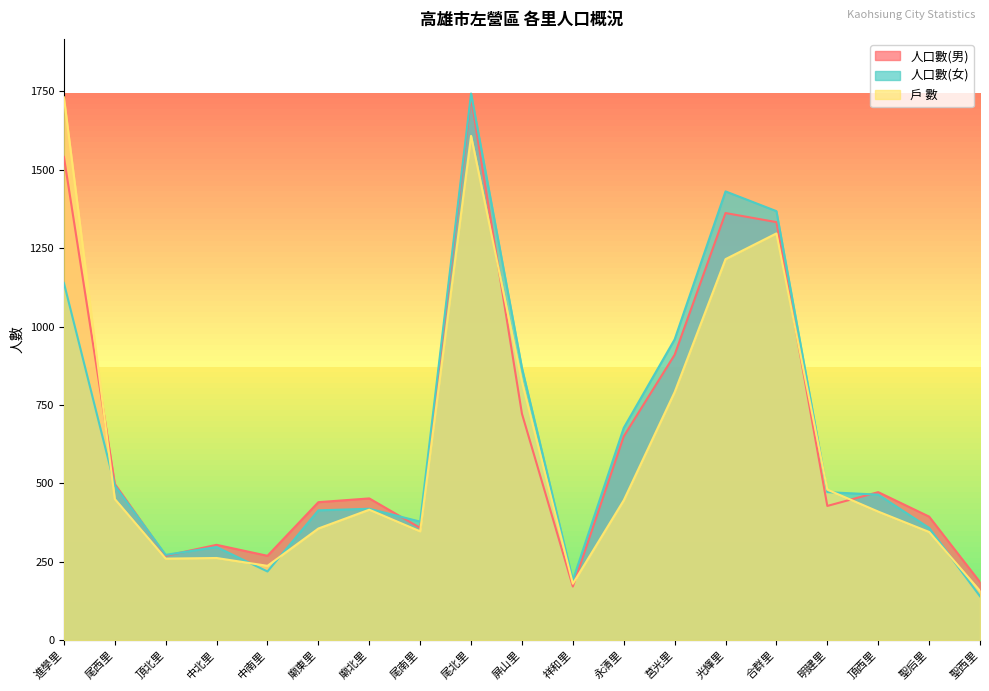

True or false: 戶 數 and 人口數(女) intersect in this chart.

True